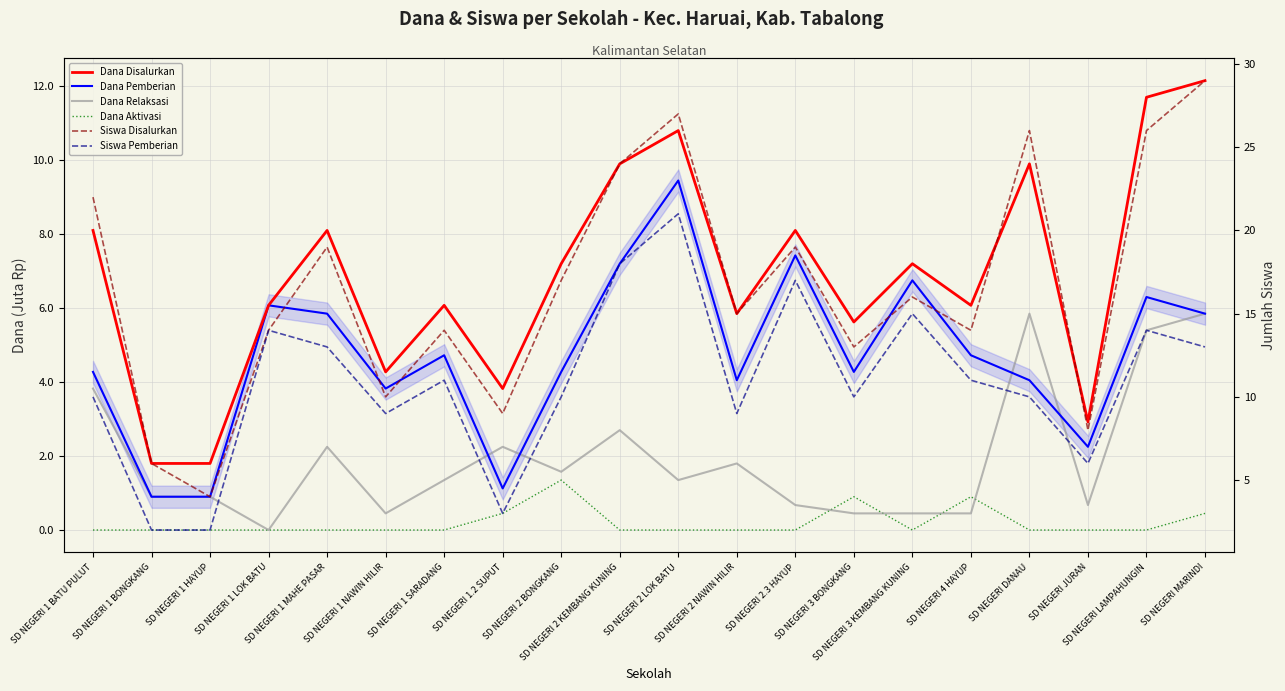

True or false: Dana Aktivasi and Siswa Pemberian intersect in this chart.

False